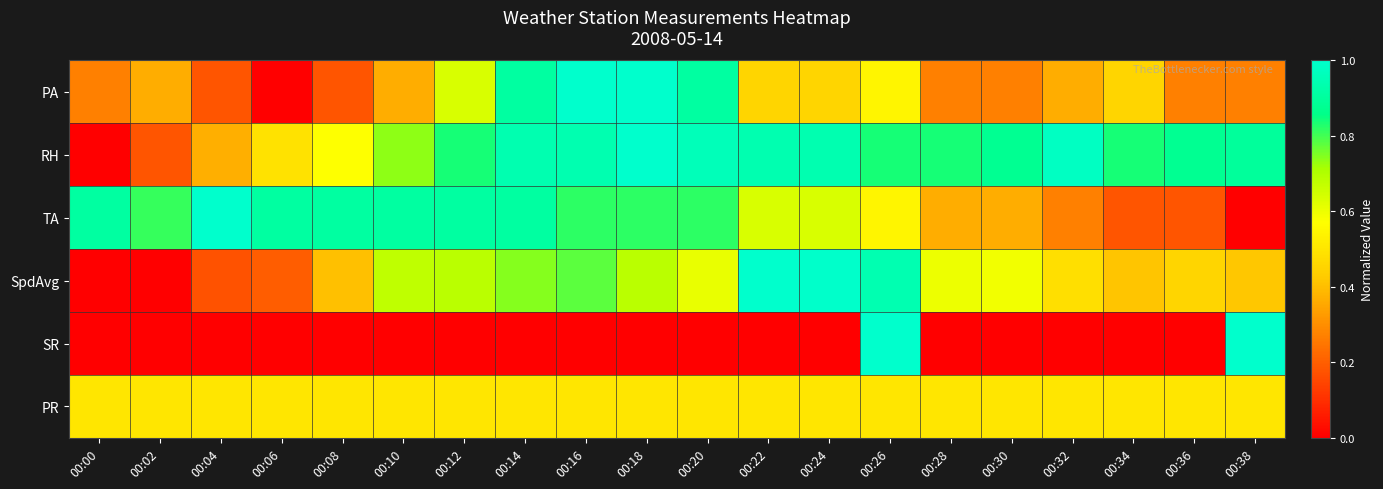

List the series in order of their peak value, highest first.

PA, RH, TA, SpdAvg, SR, PR